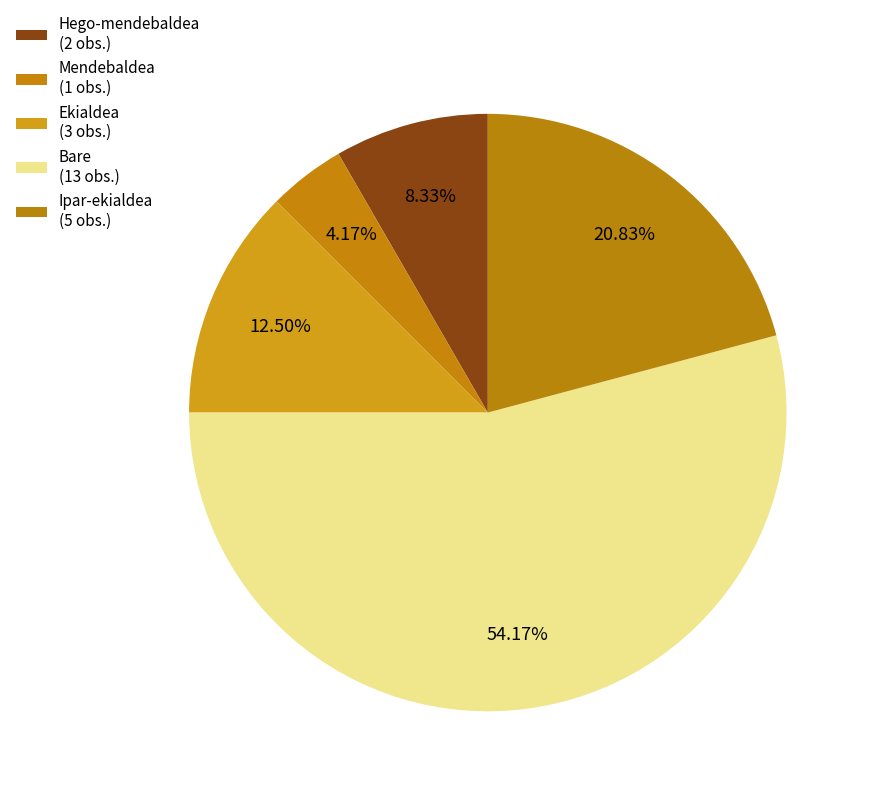

Which category has the biggest portion of the pie?

Bare (13 obs.)